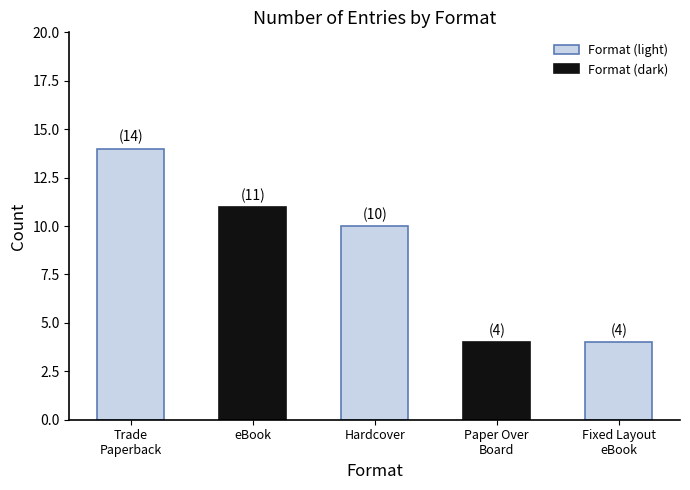

How many values are below 10?

2